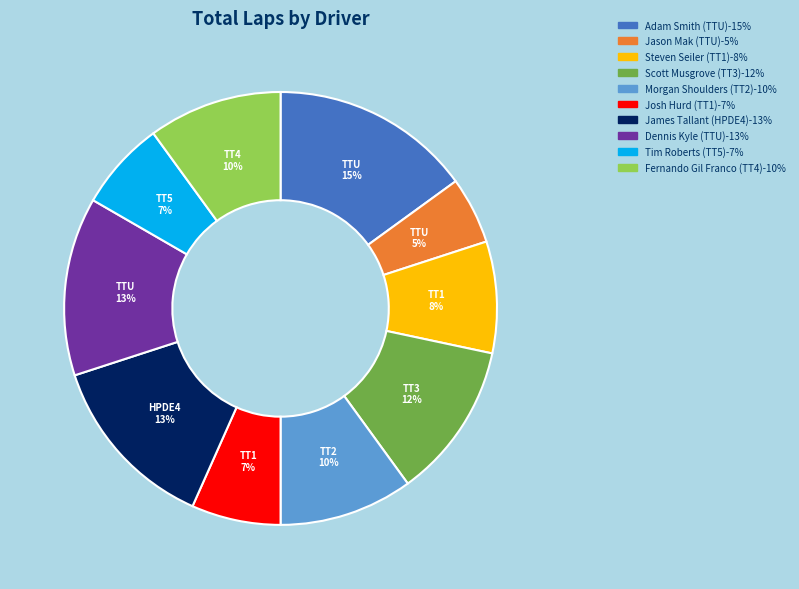

Is there a majority slice in this chart?

No